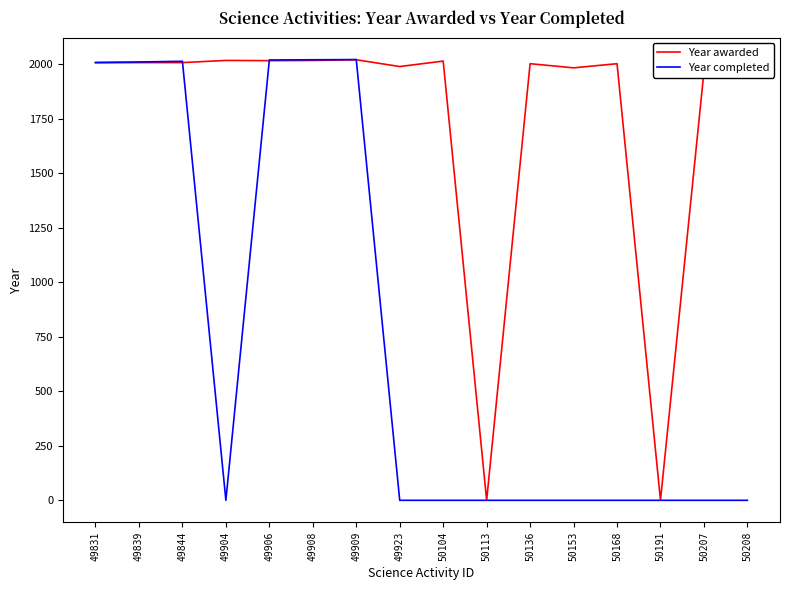

What is the highest value of the Year completed series?

2021